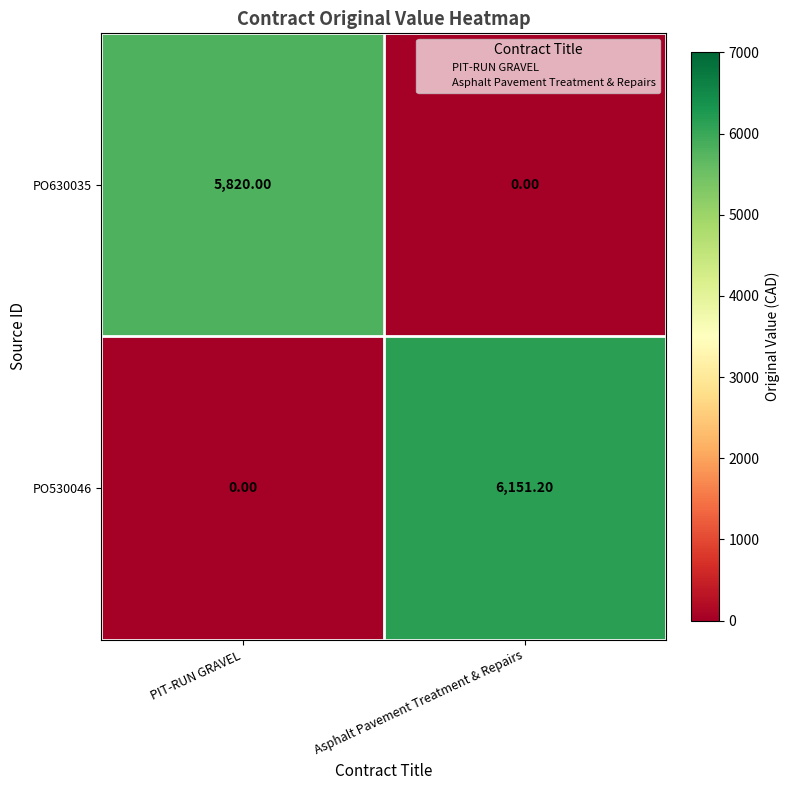

How many series are shown in this chart?

2